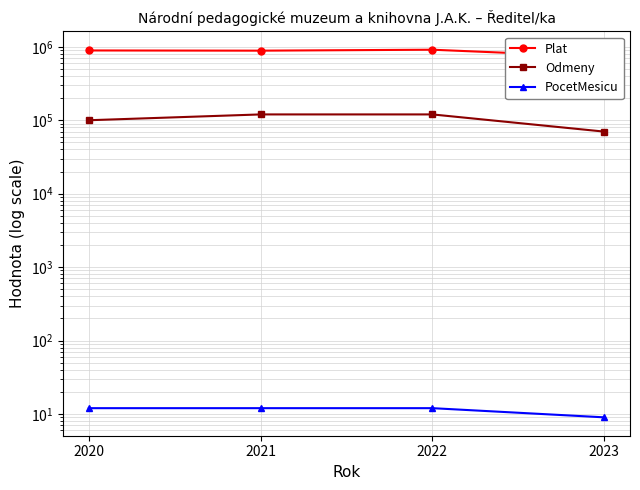

Is the value of PocetMesicu at 2022 greater than the value of Odmeny at 2023?

No